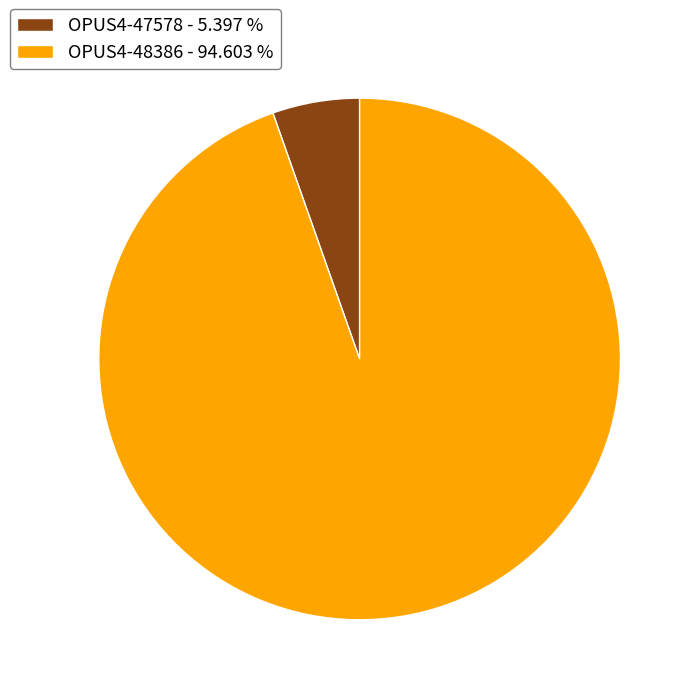

Which has a higher value, OPUS4-48386 - 94.603 % or OPUS4-47578 - 5.397 %?

OPUS4-48386 - 94.603 %